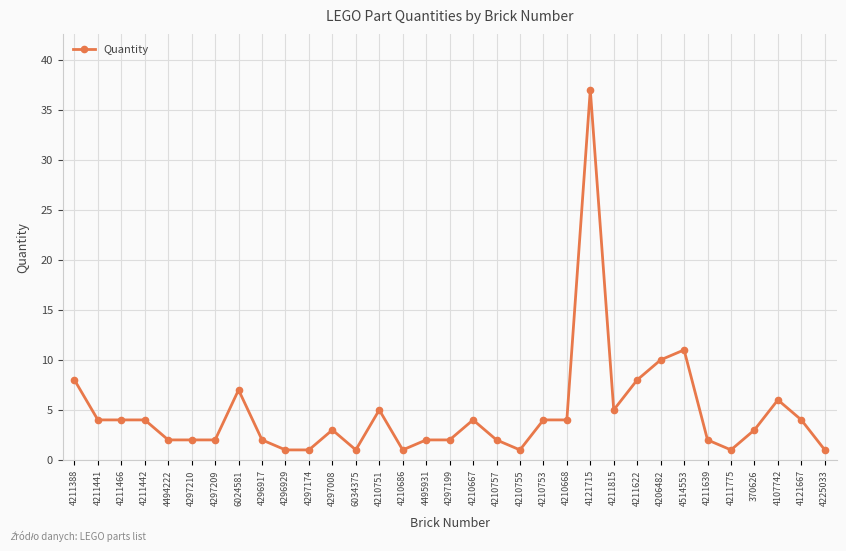

How many distinct data groups are displayed?

1